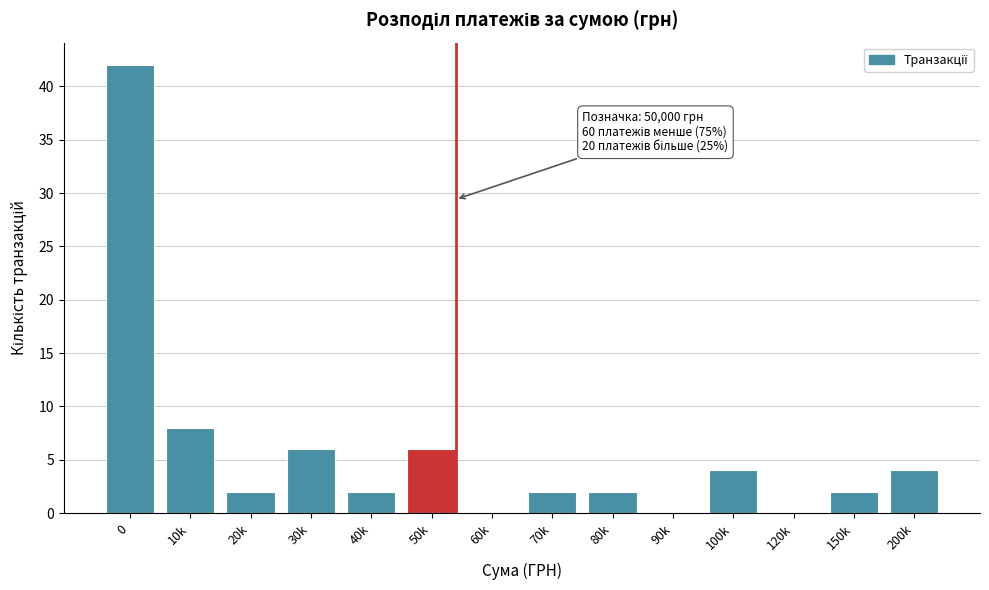

Reading right to left, extract all data points from this chart.

200k=4	150k=2	120k=0	100k=4	90k=0	80k=2	70k=2	60k=0	50k=6	40k=2	30k=6	20k=2	10k=8	0=42